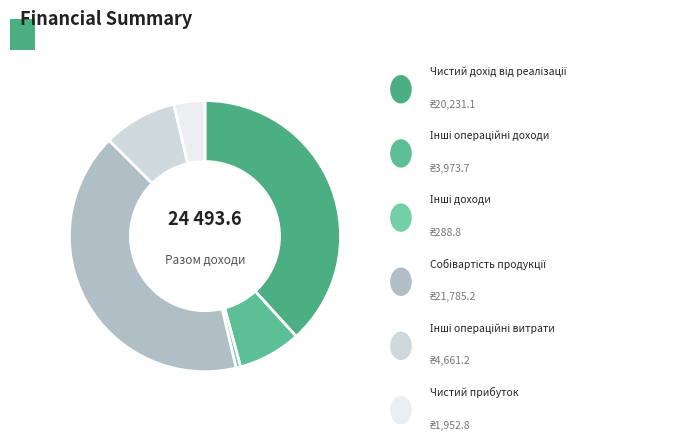

Is there any slice that represents more than half of the pie?

No